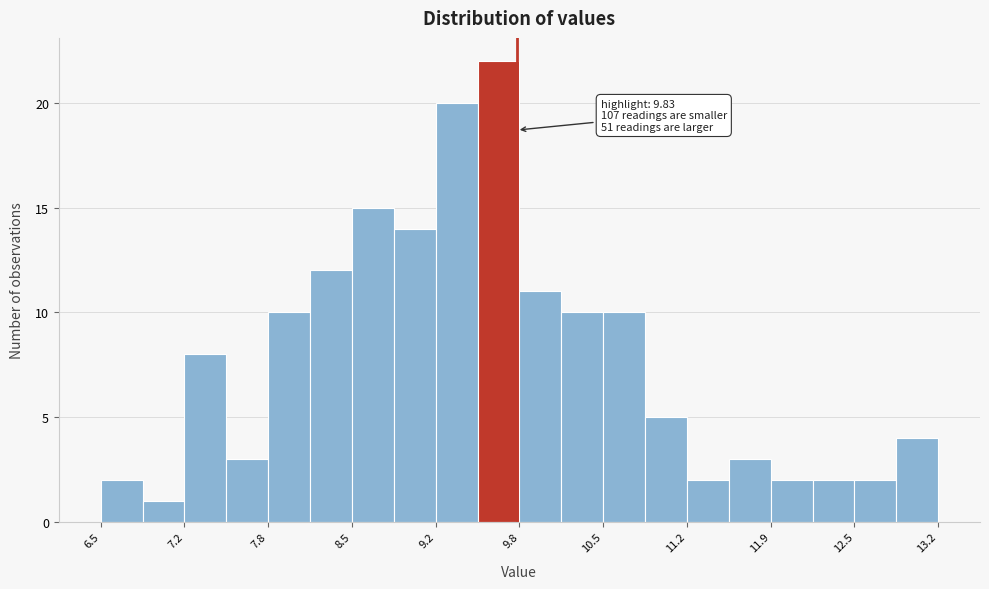

Around what value on the x-axis is the tallest bar? Give the approximate position of its centre, as read against the axis.

9.7